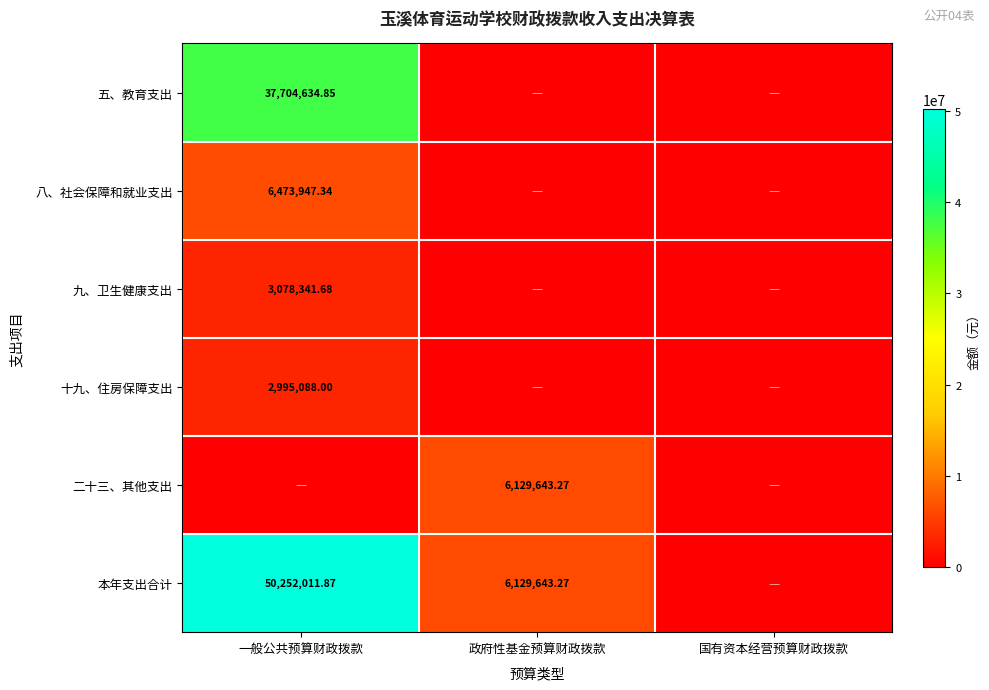

Is the value of 八、社会保障和就业支出 at 一般公共预算财政拨款 greater than the value of 十九、住房保障支出 at 一般公共预算财政拨款?

Yes